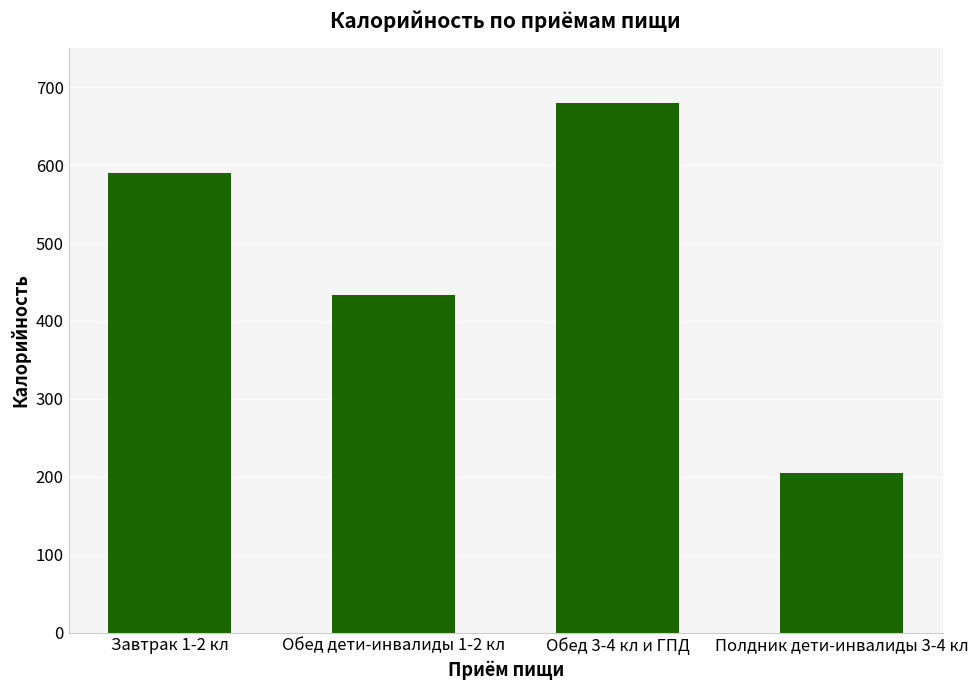

The value at Обед дети-инвалиды 1-2 кл is 759.5. True or false?

False